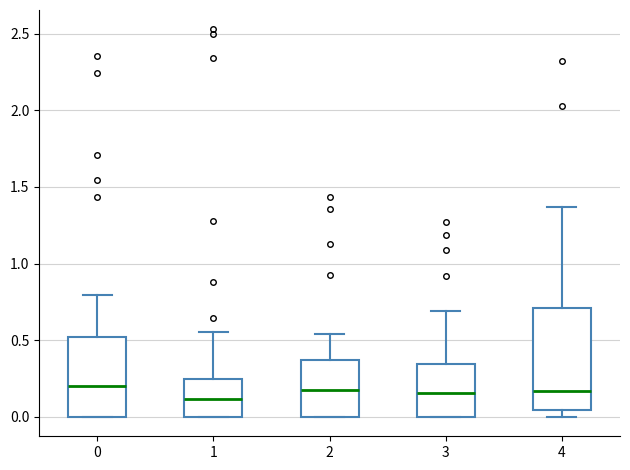

Comparing the boxes themselves (not the whiskers), which one is the tallest?

4